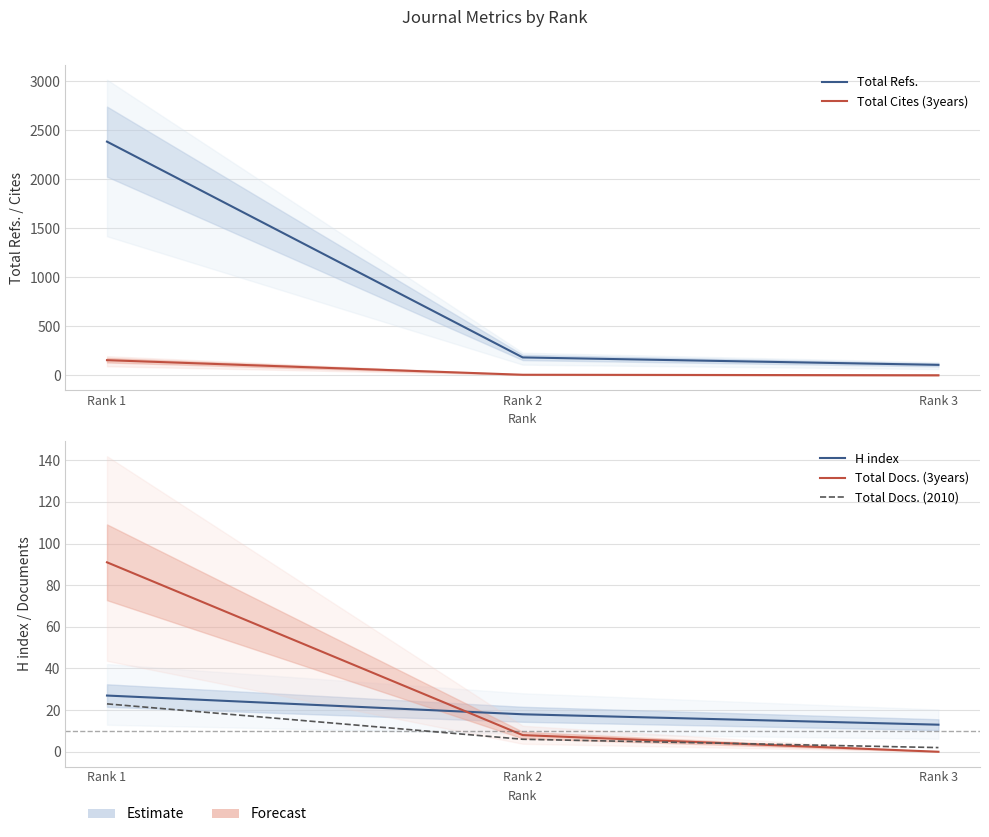

Which series has the widest spread of values?

Total Refs.